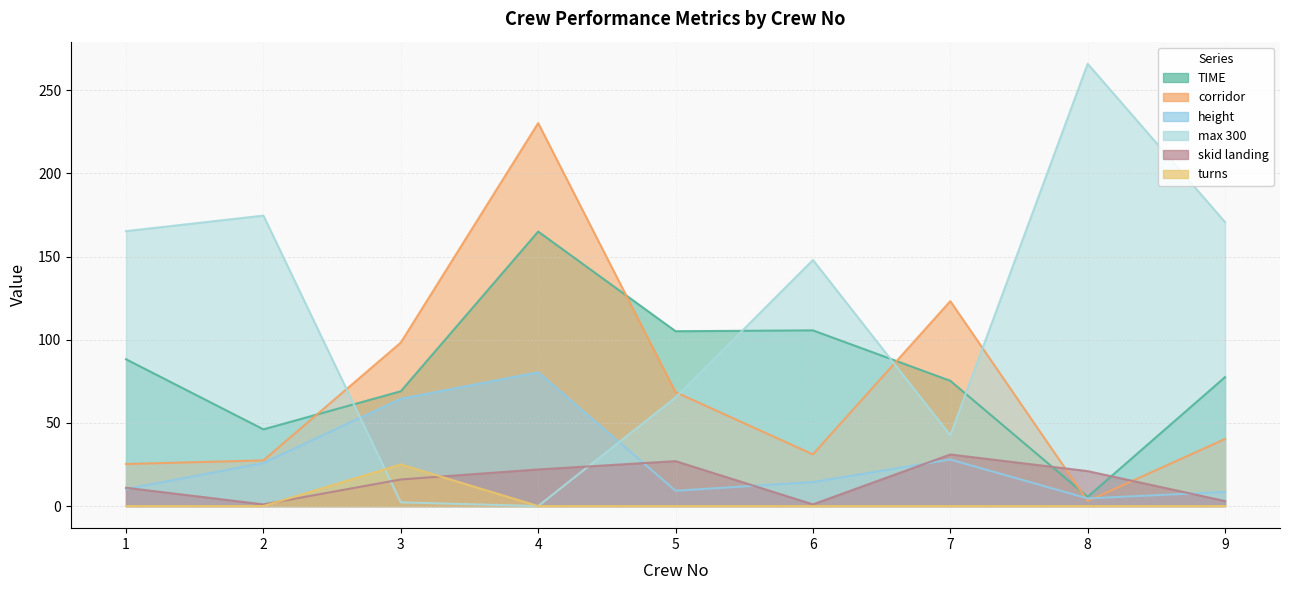

Rank the categories by corridor value from lowest to highest.

8, 1, 2, 6, 9, 5, 3, 7, 4